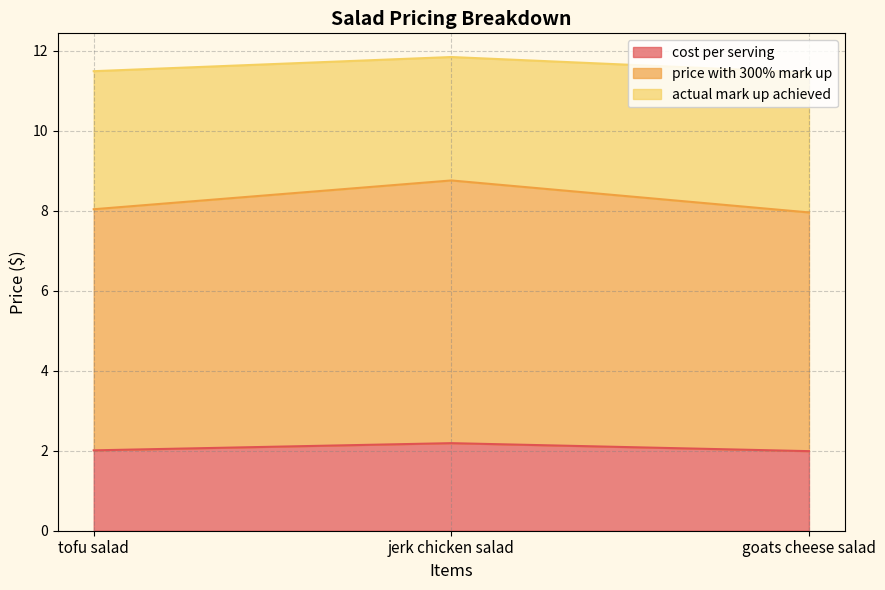

Is it true that actual mark up achieved equals 11.5 at tofu salad?

True